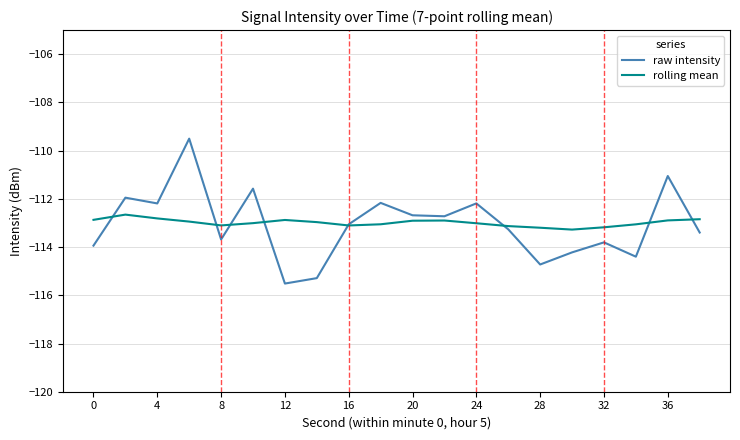

What is the minimum value for rolling mean?

-113.3